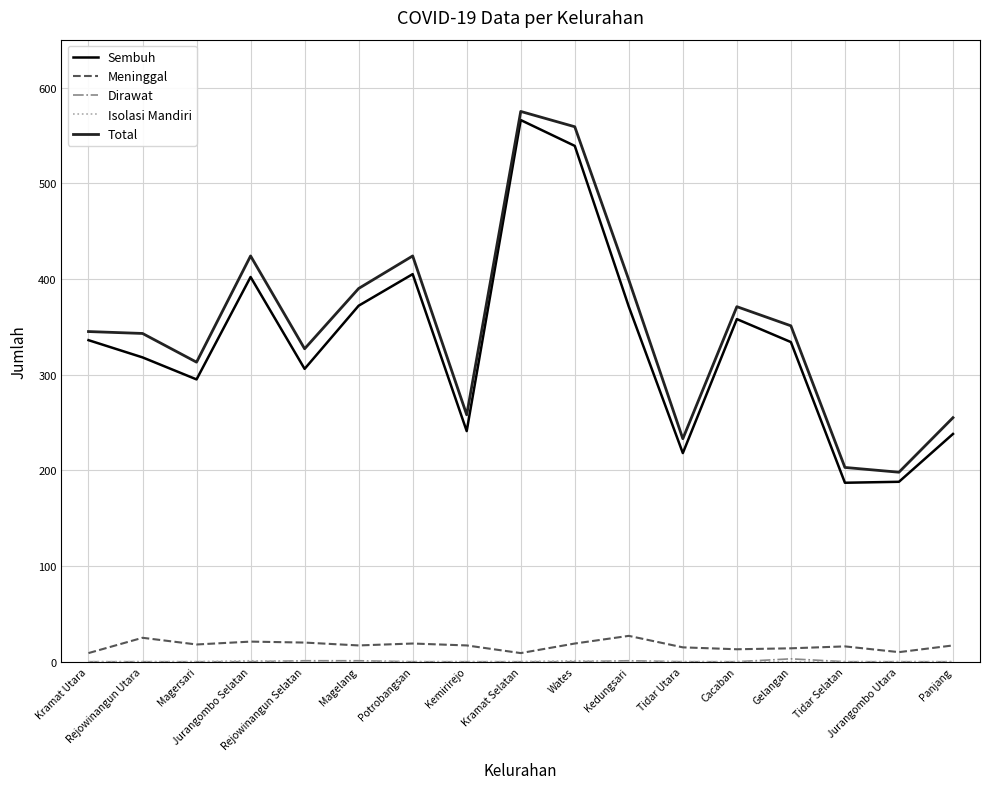

True or false: Sembuh and Meninggal cross at least once.

False